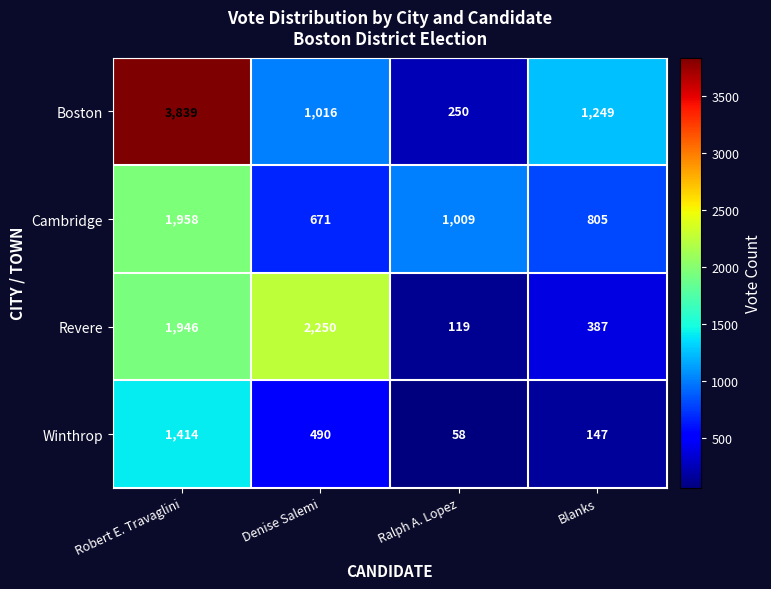

Which category has the lowest value across all series?

Ralph A. Lopez